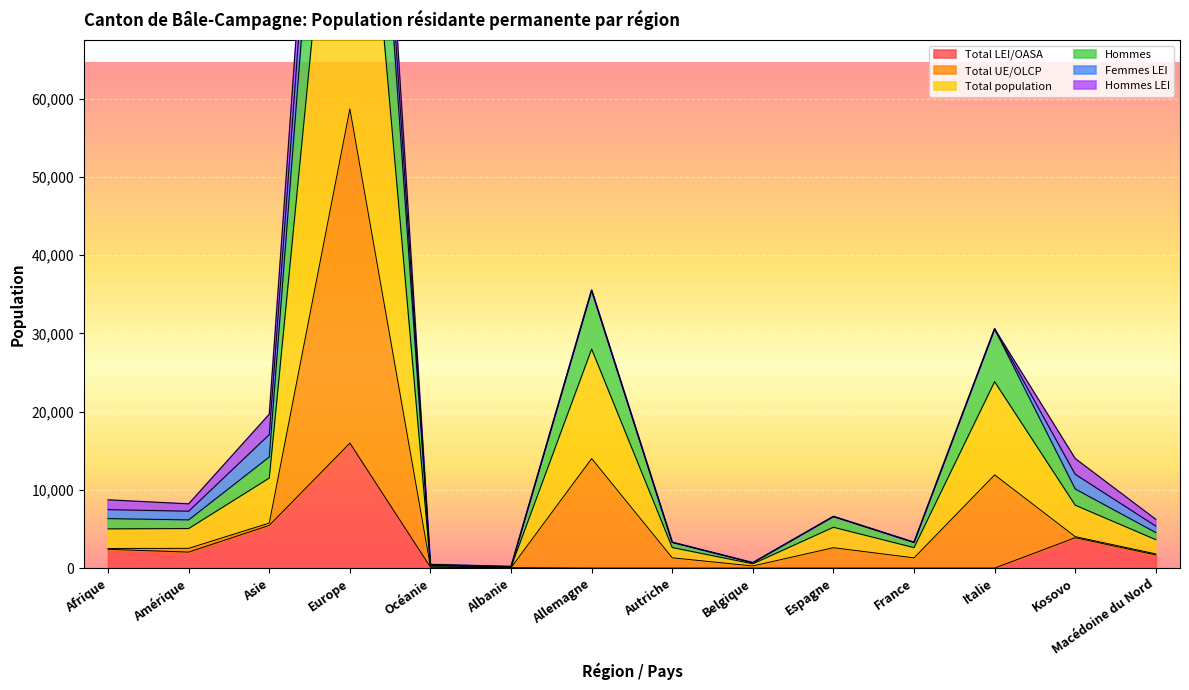

Is it true that Total LEI/OASA equals 15971 at Europe?

True